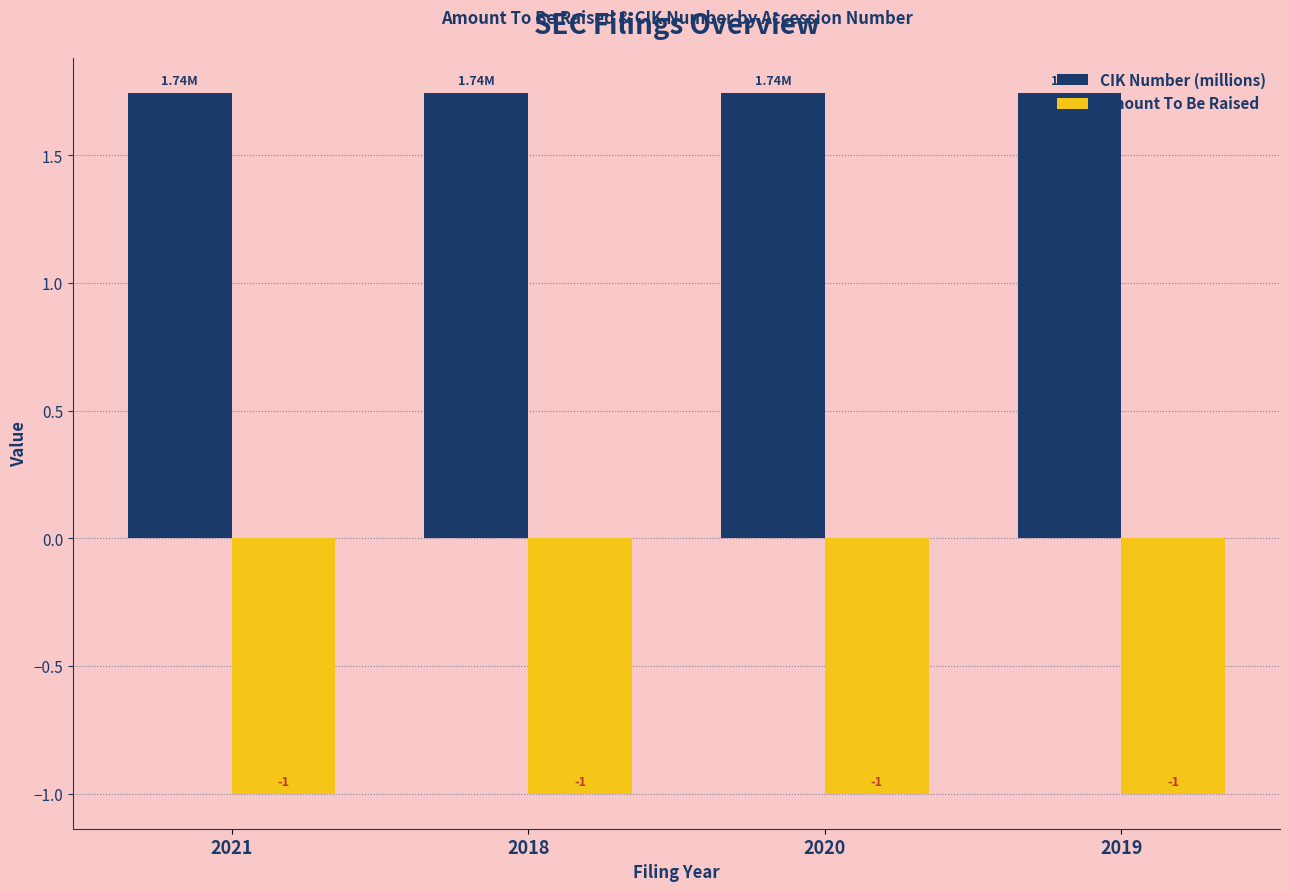

List the series in order of their peak value, lowest first.

Amount To Be Raised, CIK Number (millions)